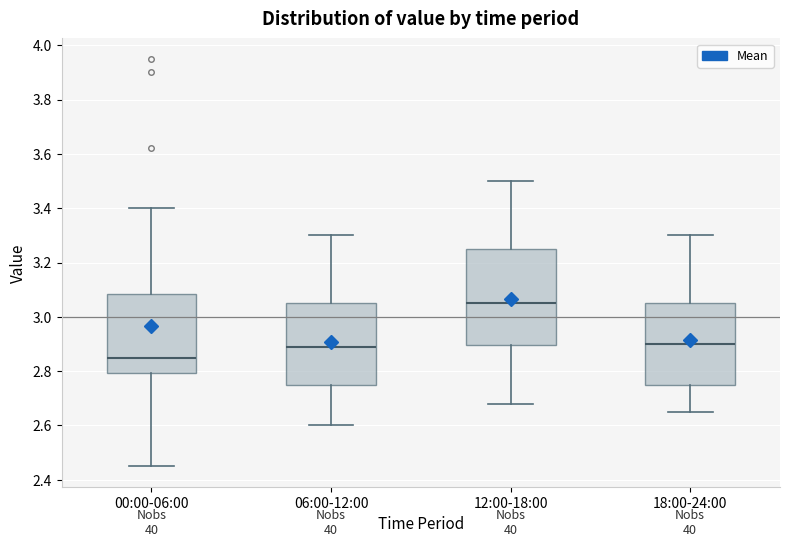

Which box is the tallest, from its lower edge to its upper edge?

12:00-18:00